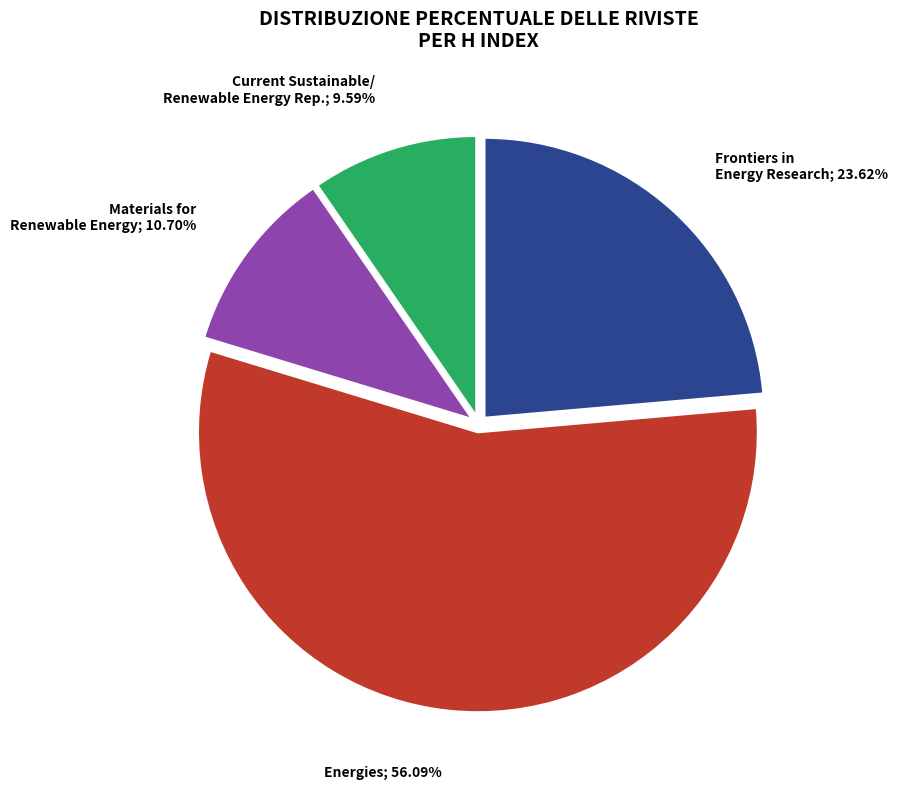

Is there a majority slice in this chart?

Yes